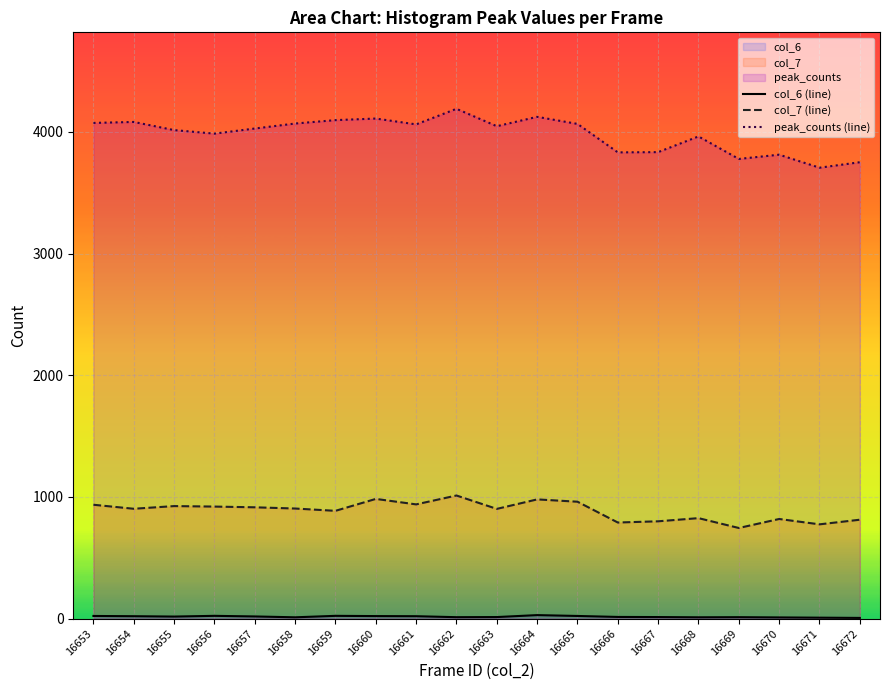

What is the highest value of the peak_counts (line) series?

4190